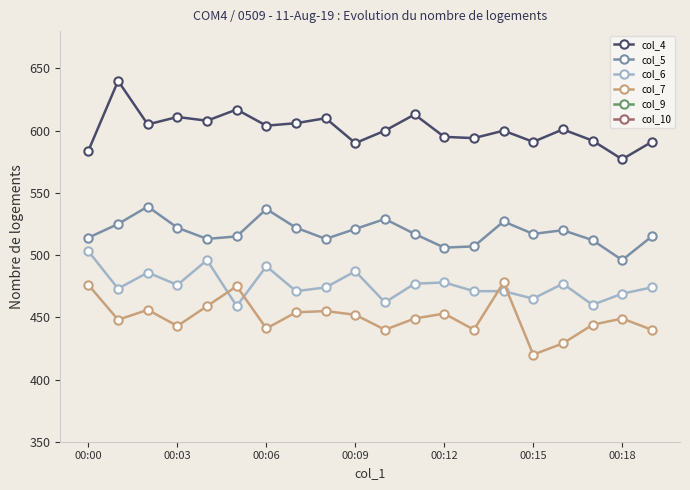

What is the sum of all col_6 values?

9520